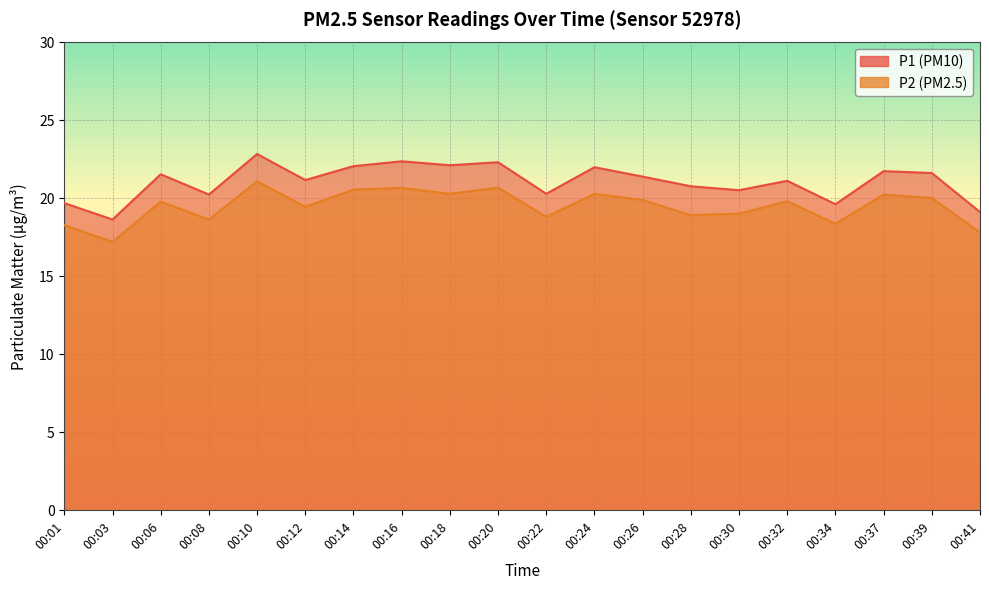

In P2, how many points are higher than both neighbors (excluding endpoints)?

7